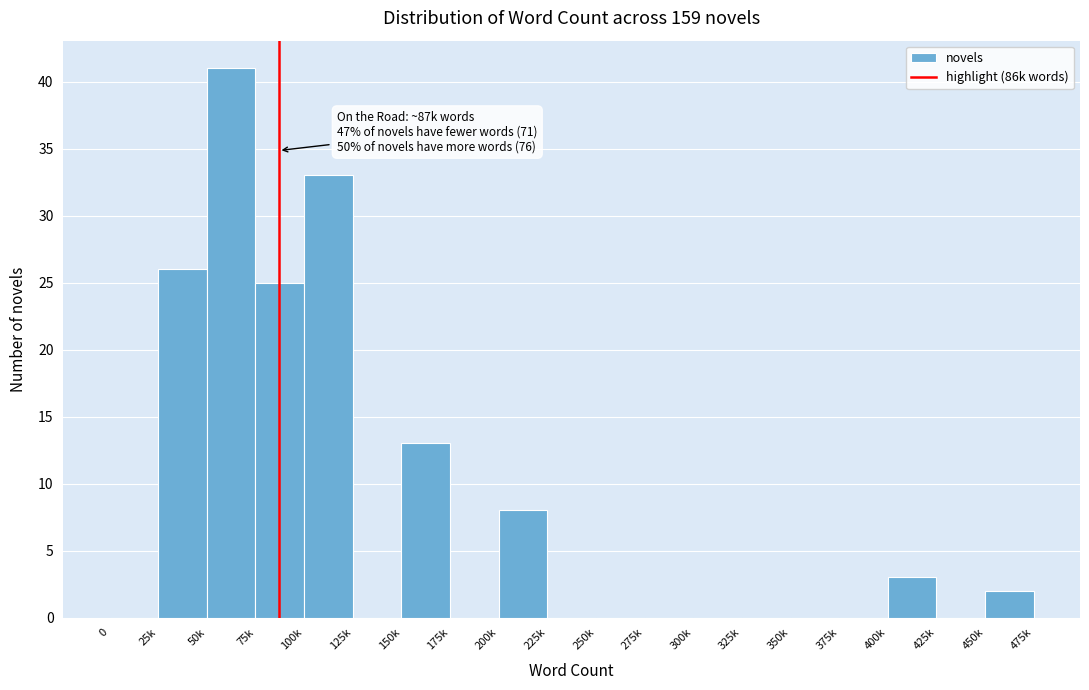

Reading right to left, list all the values displayed in this chart.

450k=2	425k=0	400k=3	375k=0	350k=0	325k=0	300k=0	275k=0	250k=0	225k=0	200k=8	175k=0	150k=13	125k=0	100k=33	75k=25	50k=41	25k=26	0=0